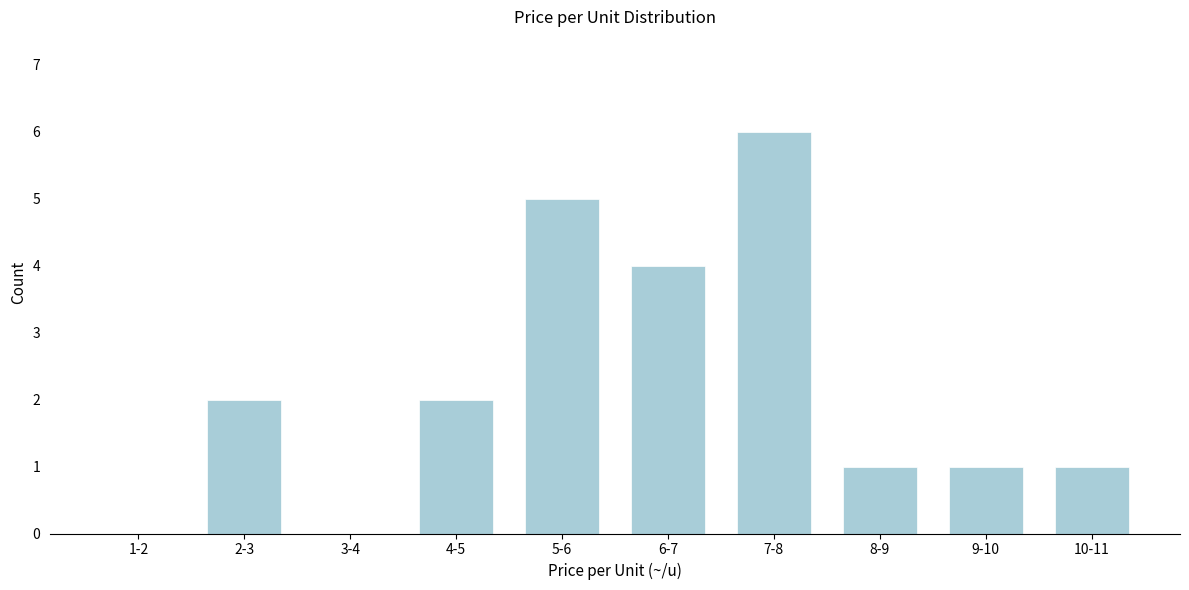

Reading right to left, list all the values displayed in this chart.

10-11=1	9-10=1	8-9=1	7-8=6	6-7=4	5-6=5	4-5=2	3-4=0	2-3=2	1-2=0